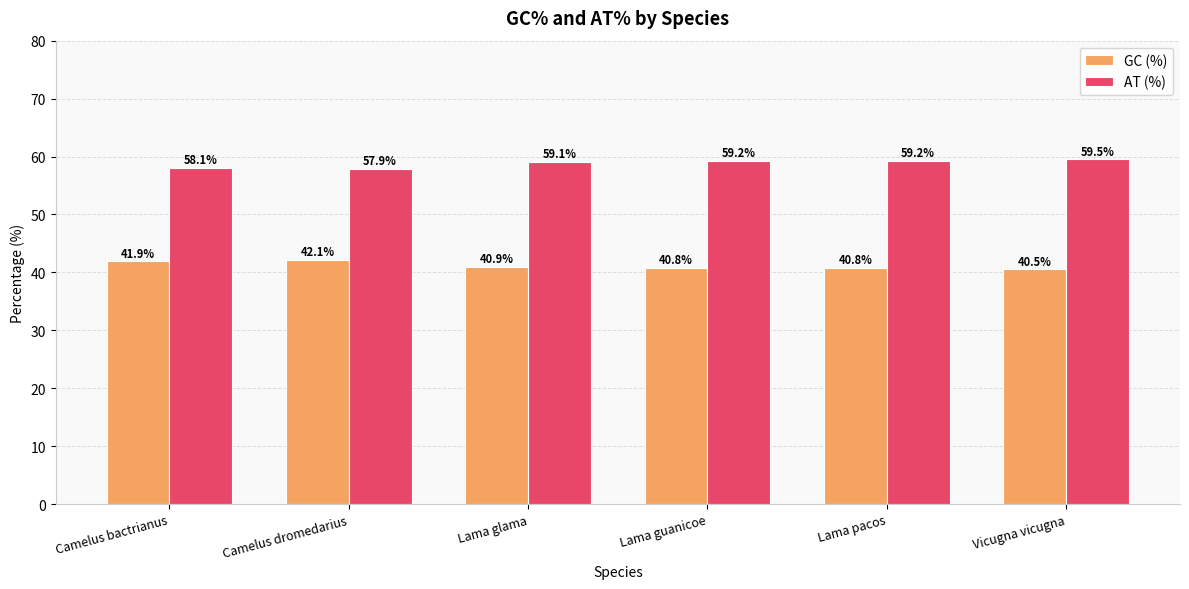

What is the approximate value of GC (%) at Camelus dromedarius?

42.1